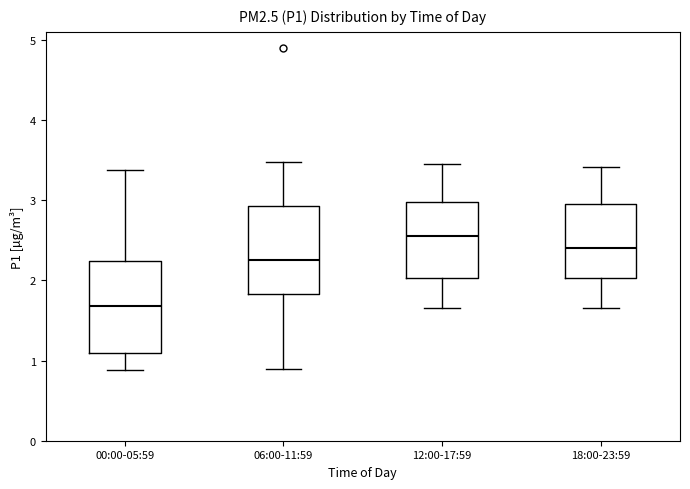

Reading left to right, transcribe this box plot: for each box, give where its median line is, the range the box spans, and where its two whiskers end, as read against the y-axis. The values are not printed on the chart, so give them approximately, as read against the axis.

00:00-05:59: median 1.7, box 1.1 to 2.2, whiskers 0.9 to 3.4
06:00-11:59: median 2.3, box 1.8 to 2.9, whiskers 0.9 to 3.5
12:00-17:59: median 2.6, box 2.0 to 3.0, whiskers 1.7 to 3.5
18:00-23:59: median 2.4, box 2.0 to 3.0, whiskers 1.7 to 3.4